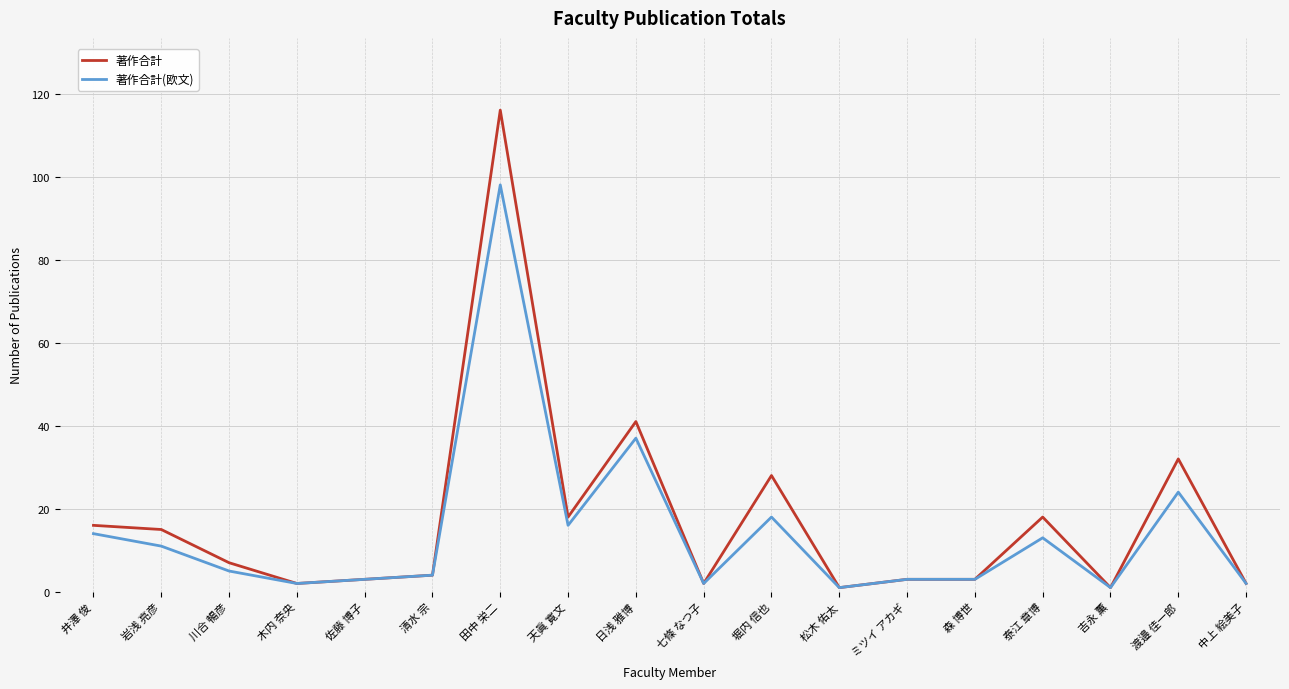

Which series has the largest range (max minus min)?

著作合計